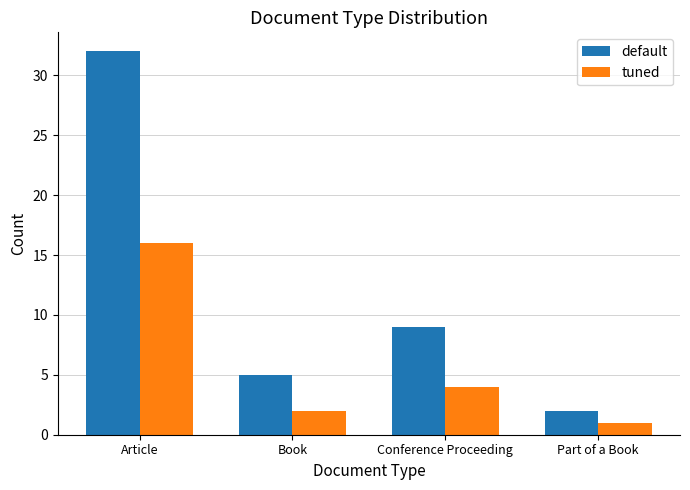

What is the lowest value of the tuned series?

1